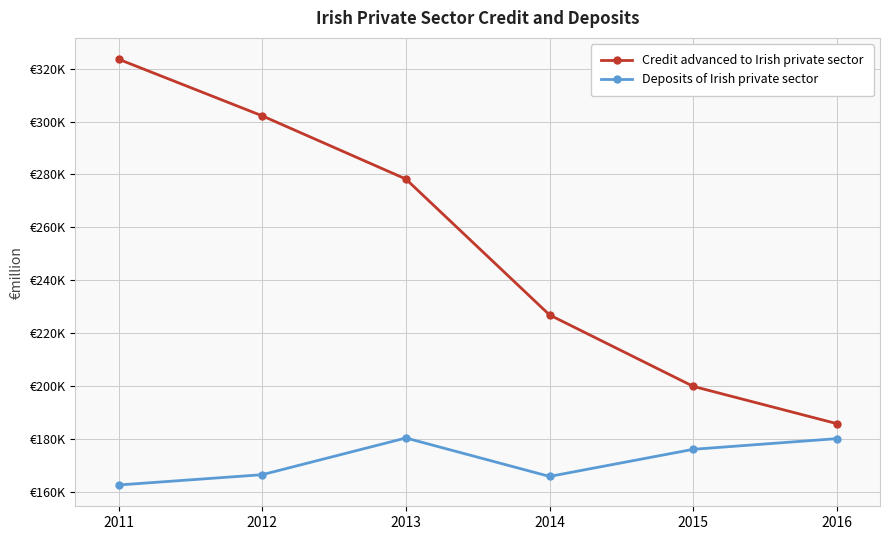

Which category has the lowest value in the Credit advanced to Irish private sector series?

2016